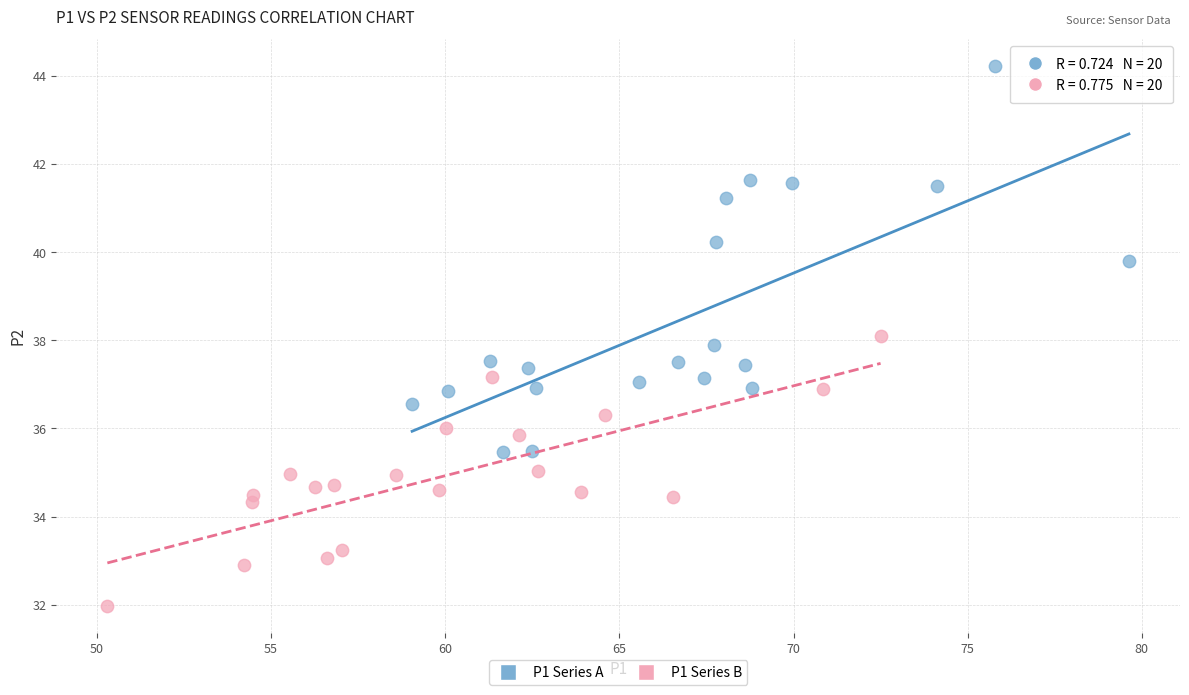

Which series reaches the minimum Y coordinate?

P1 Series B